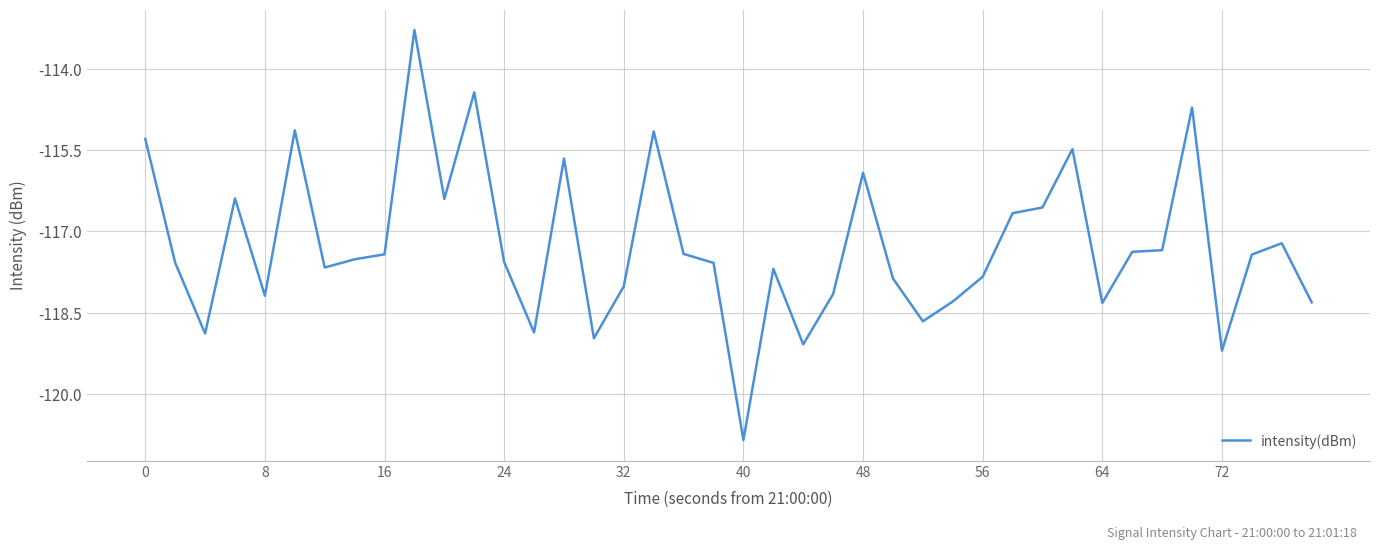

What is the maximum value shown in the chart?

-113.3